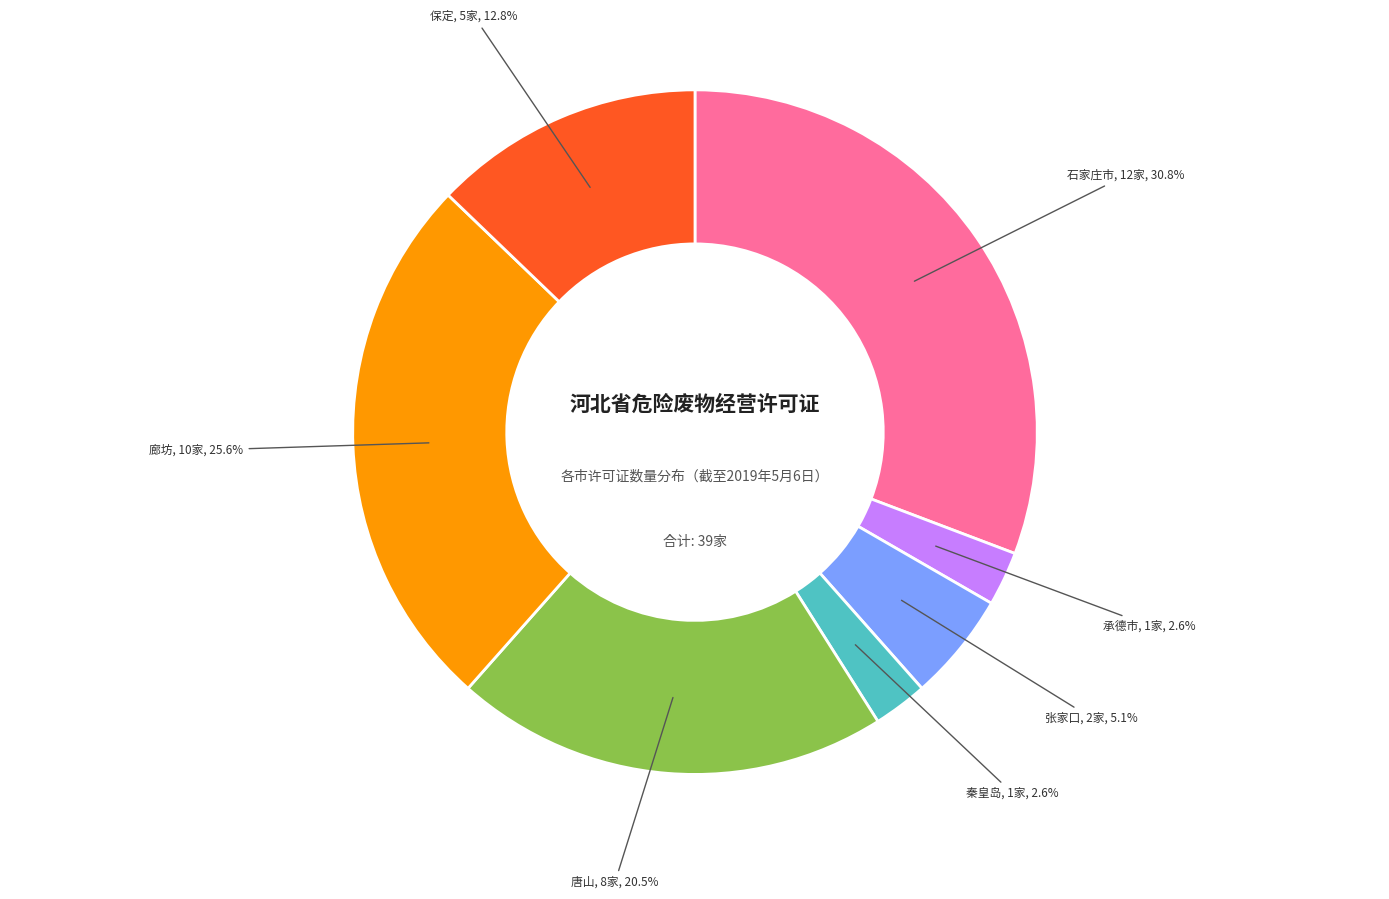

To the nearest percent, what is the combined percentage of 秦皇岛 and 保定?

15%